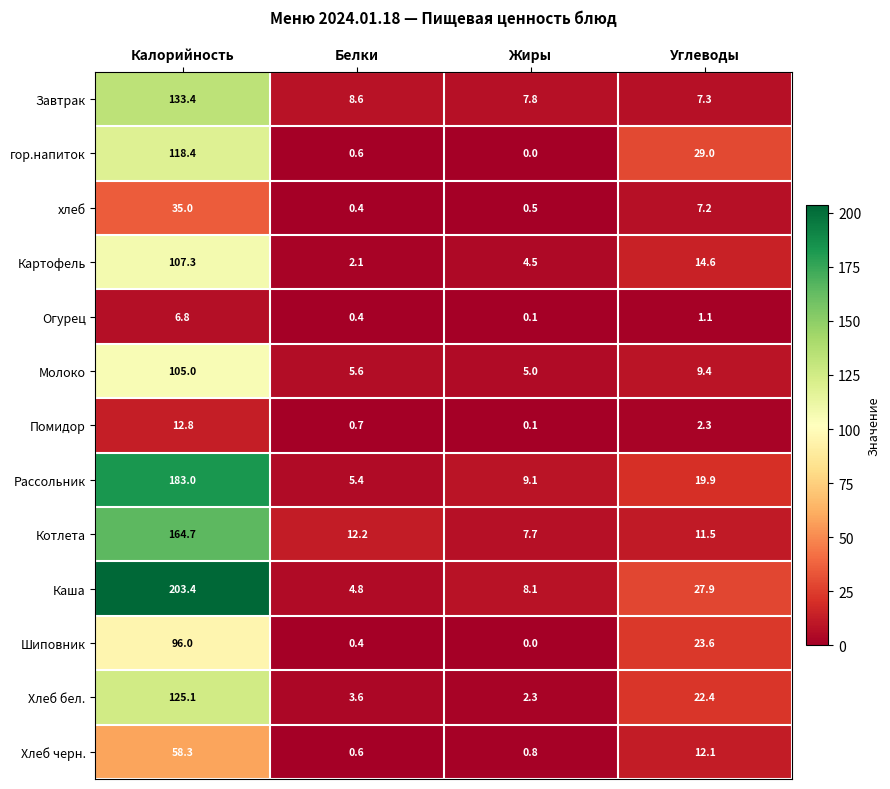

At which label does гор.напиток reach its peak?

Калорийность